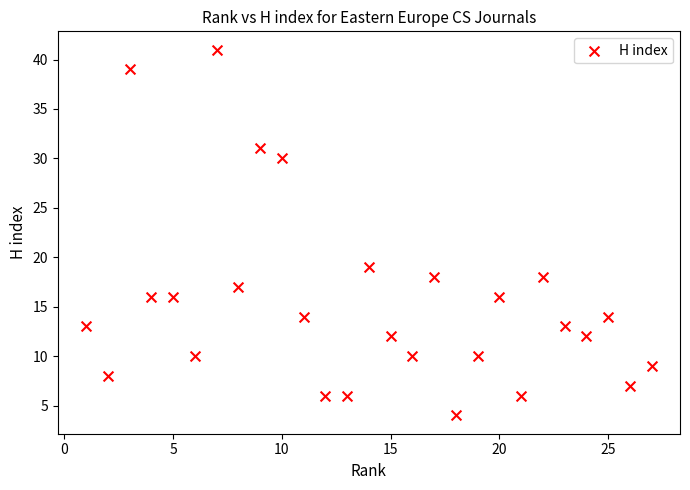

What is the range of X values (max minus min)?

26